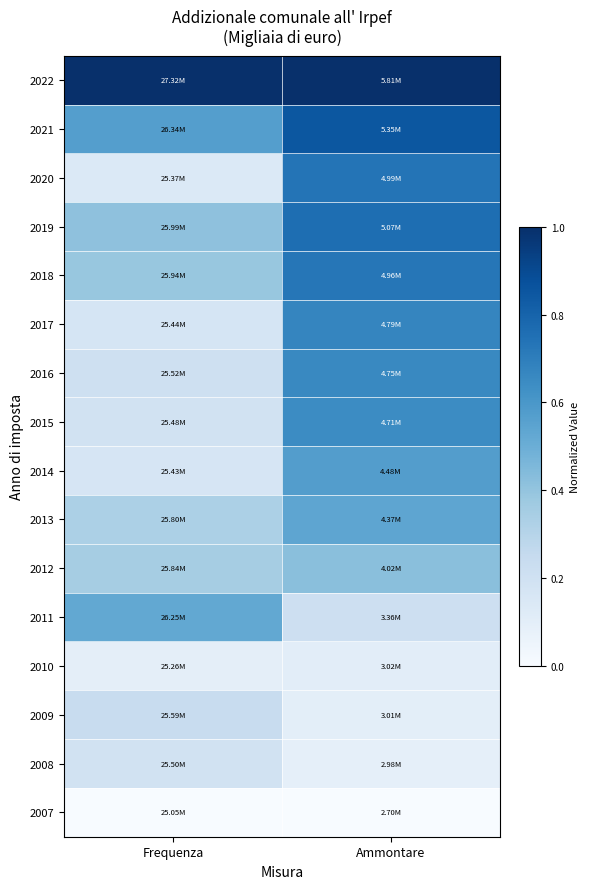

Reading right to left, what are all the values shown in this chart?

2022: Ammontare=1.0	Frequenza=1.0
2021: Ammontare=0.8	Frequenza=0.6
2020: Ammontare=0.7	Frequenza=0.1
2019: Ammontare=0.8	Frequenza=0.4
2018: Ammontare=0.7	Frequenza=0.4
2017: Ammontare=0.7	Frequenza=0.2
2016: Ammontare=0.7	Frequenza=0.2
2015: Ammontare=0.6	Frequenza=0.2
2014: Ammontare=0.6	Frequenza=0.2
2013: Ammontare=0.5	Frequenza=0.3
2012: Ammontare=0.4	Frequenza=0.3
2011: Ammontare=0.2	Frequenza=0.5
2010: Ammontare=0.1	Frequenza=0.1
2009: Ammontare=0.1	Frequenza=0.2
2008: Ammontare=0.1	Frequenza=0.2
2007: Ammontare=0.0	Frequenza=0.0